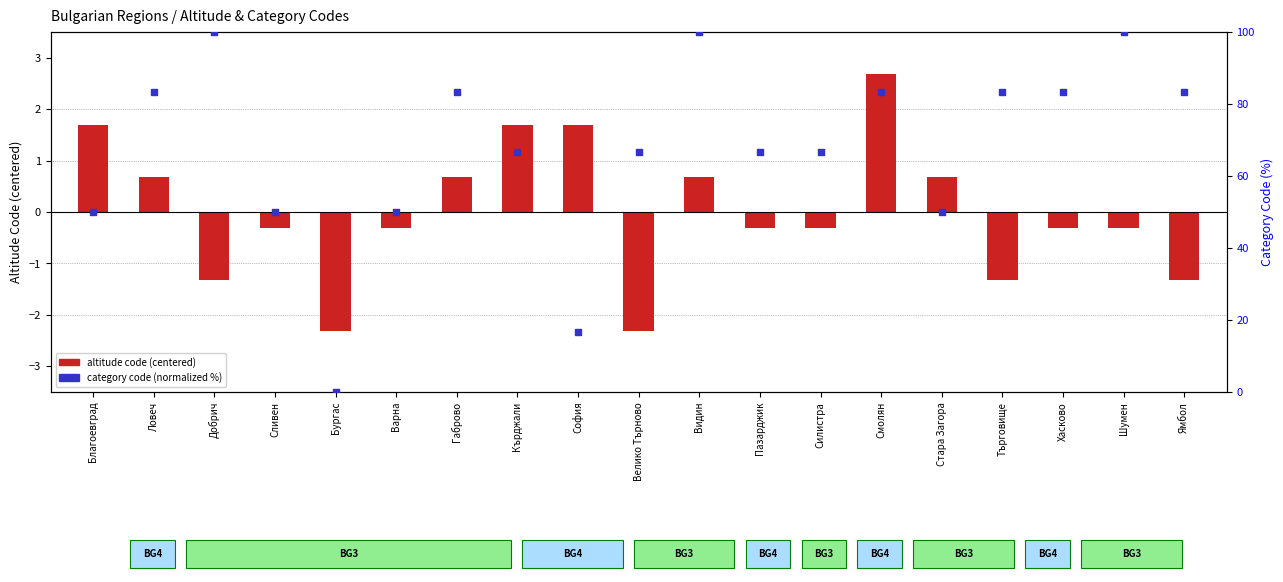

What are all the series names shown in the legend?

altitude code (centered), category code (normalized %)